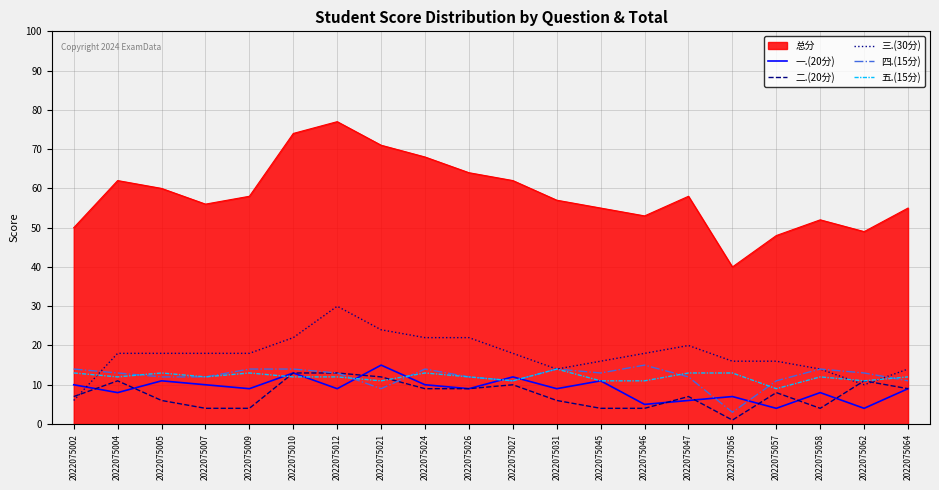

True or false: 四.(15分) and 一.(20分) intersect in this chart.

True